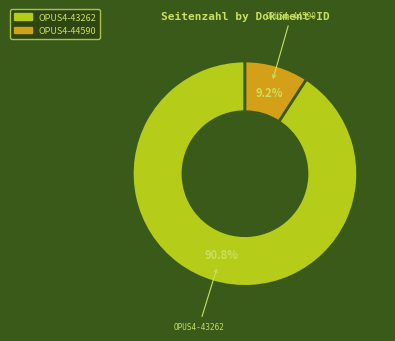

To the nearest percent, what is the difference between the OPUS4-44590 and OPUS4-43262 slice percentages?

82%